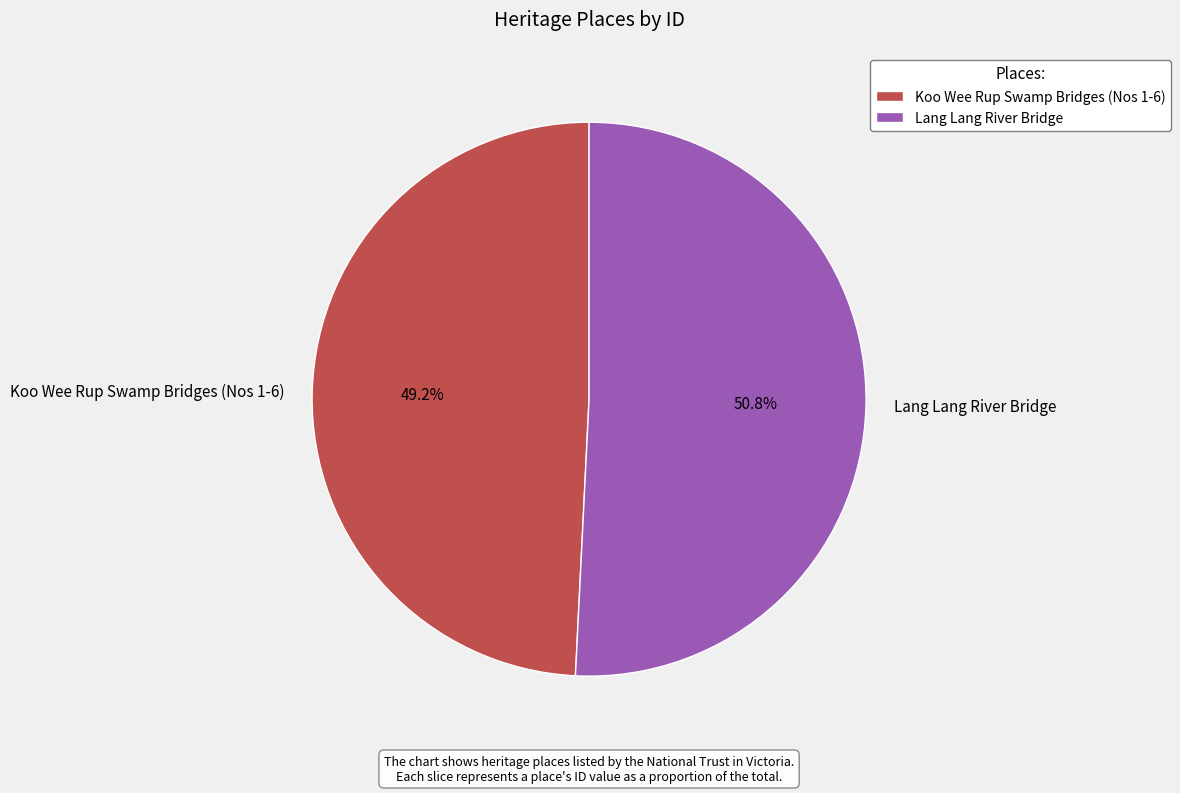

Which category accounts for the majority?

Lang Lang River Bridge